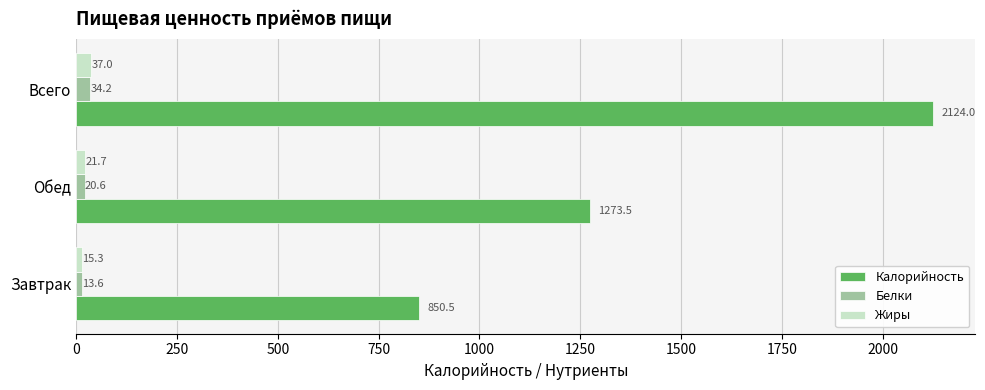

Where is Калорийность nearest to the value 1487?

Обед